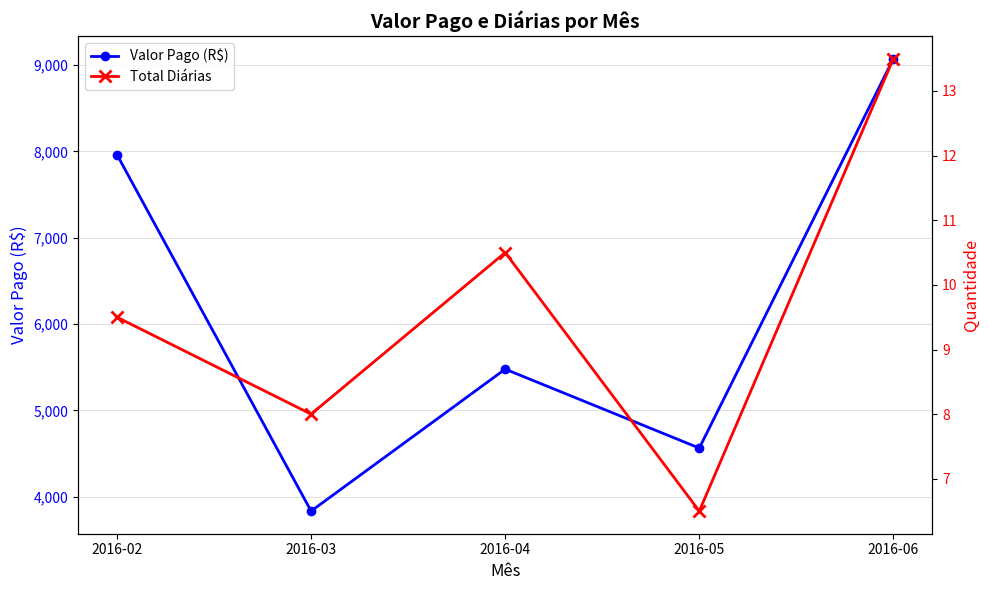

What are all the series names shown in the legend?

Valor Pago (R$), Total Diárias